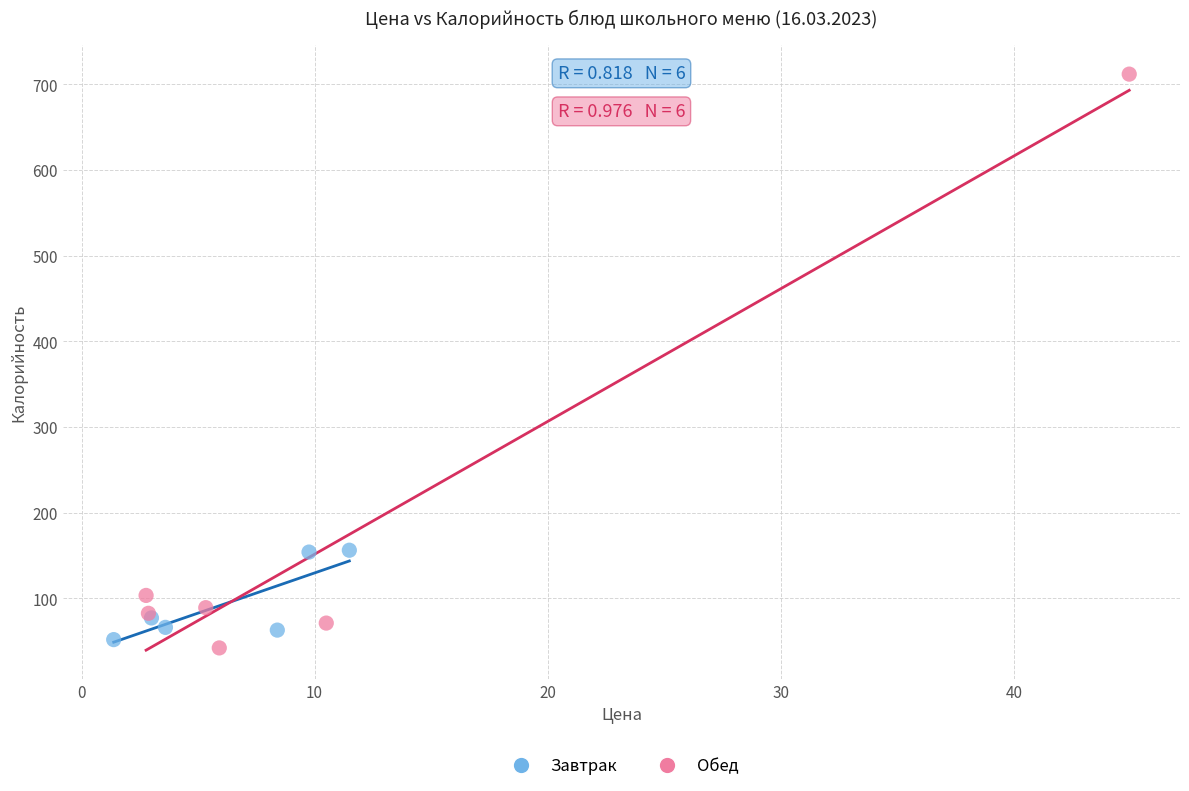

Which series has the widest spread of Y values?

Обед